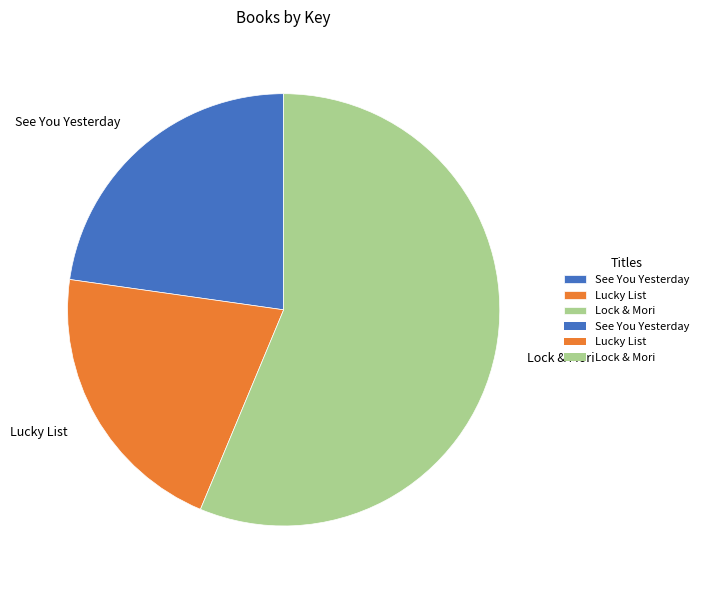

Between Lucky List and See You Yesterday, which is larger?

See You Yesterday